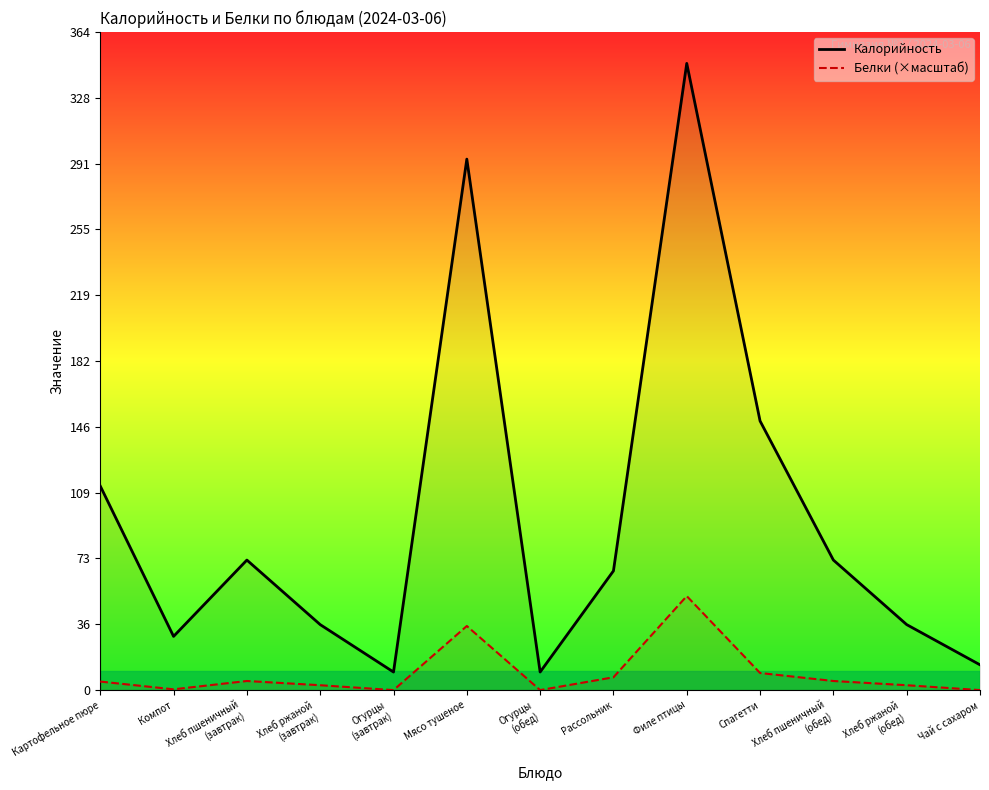

What is the average value of the Калорийность series?

96.1